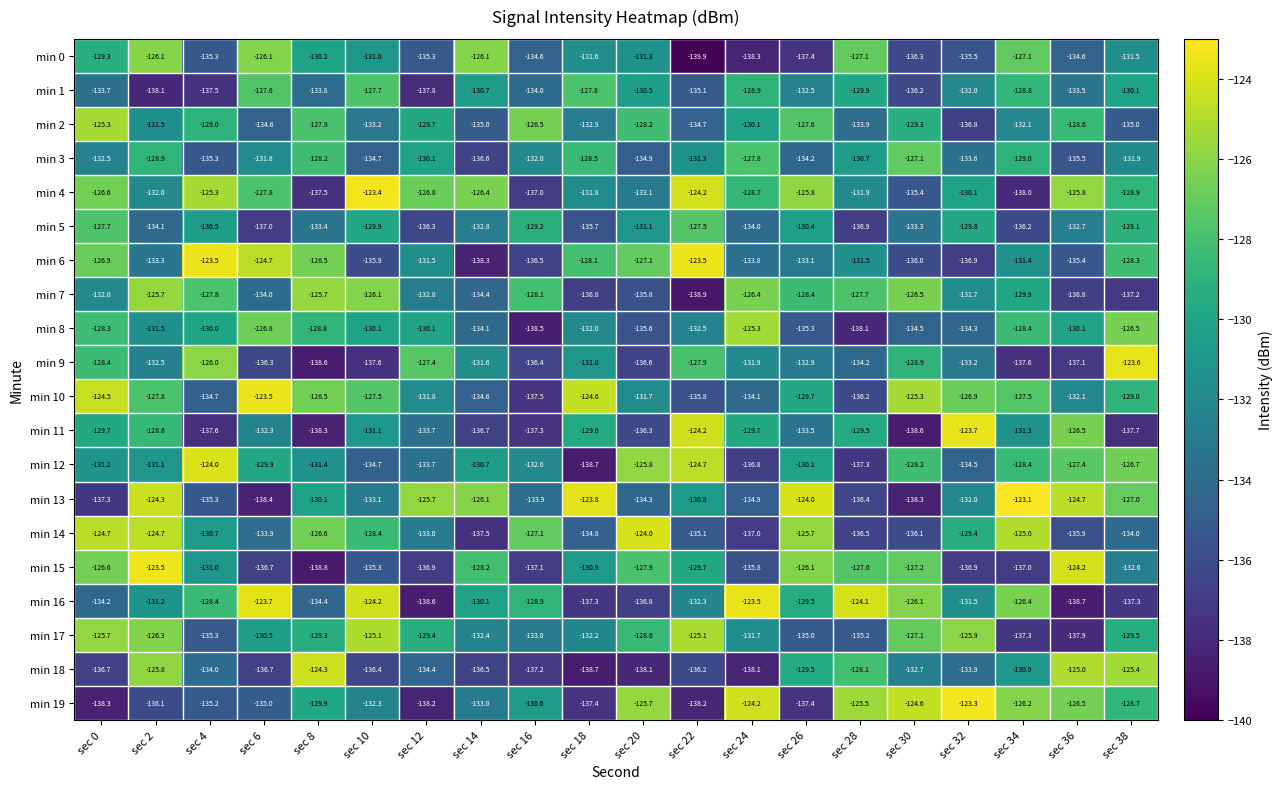

The value of min 5 at sec 2 is -134.1. True or false?

True